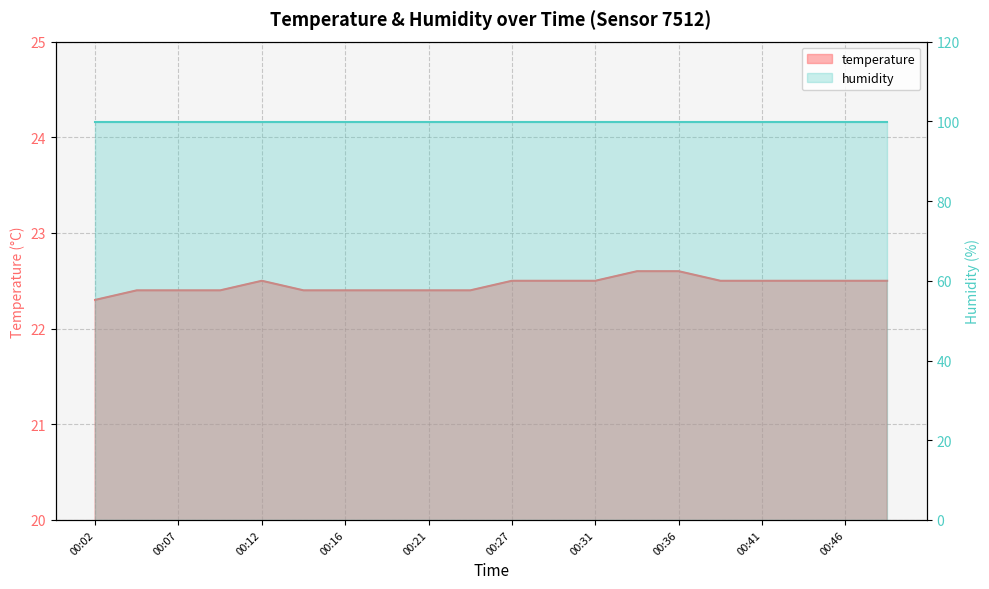

Rank the categories by value from lowest to highest.

00:02, 00:04, 00:07, 00:09, 00:14, 00:16, 00:19, 00:21, 00:24, 00:12, 00:27, 00:29, 00:31, 00:39, 00:41, 00:44, 00:46, 00:49, 00:34, 00:36